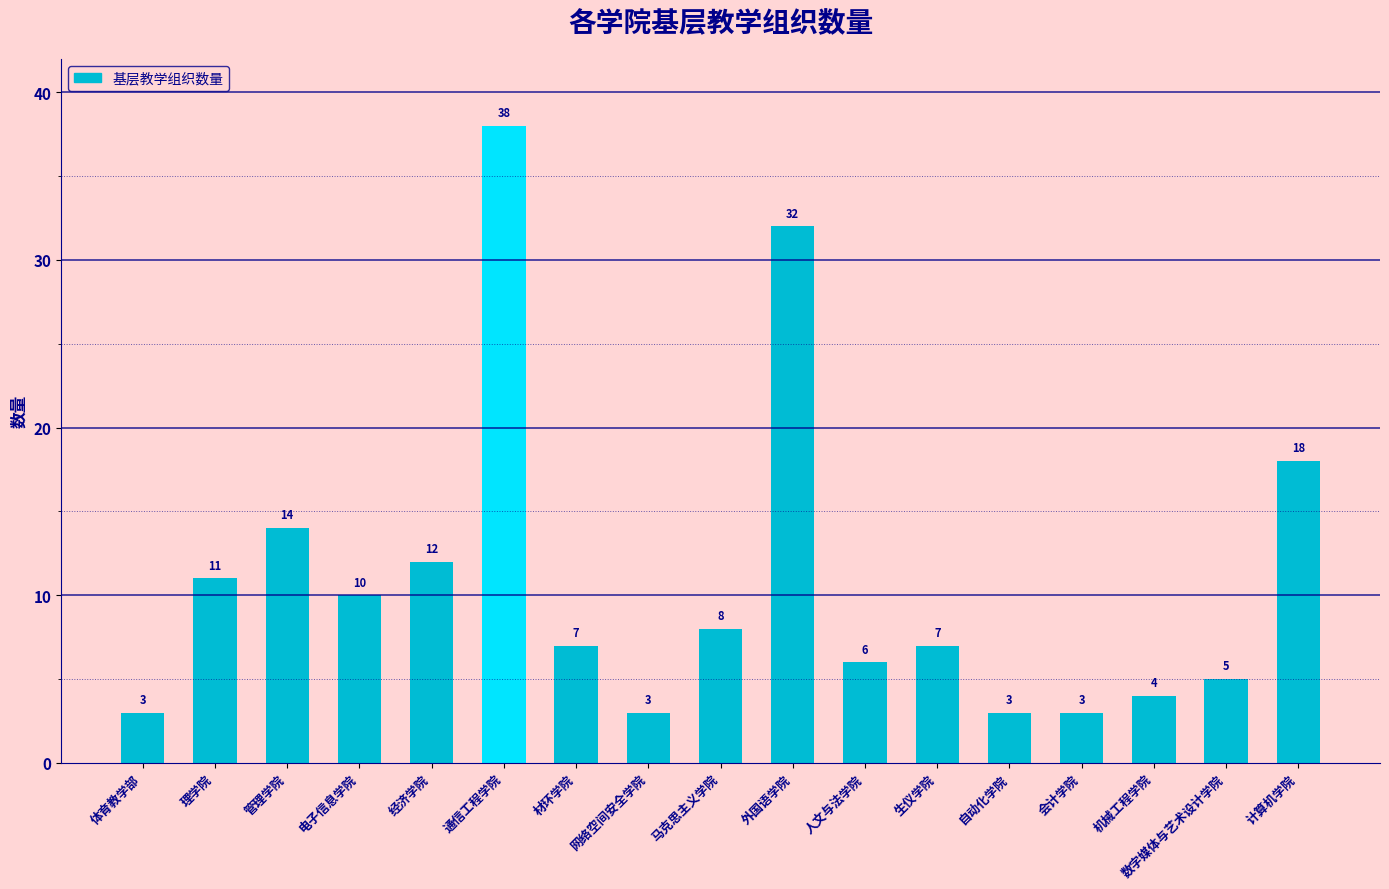

Which category has the highest value across all series?

通信工程学院